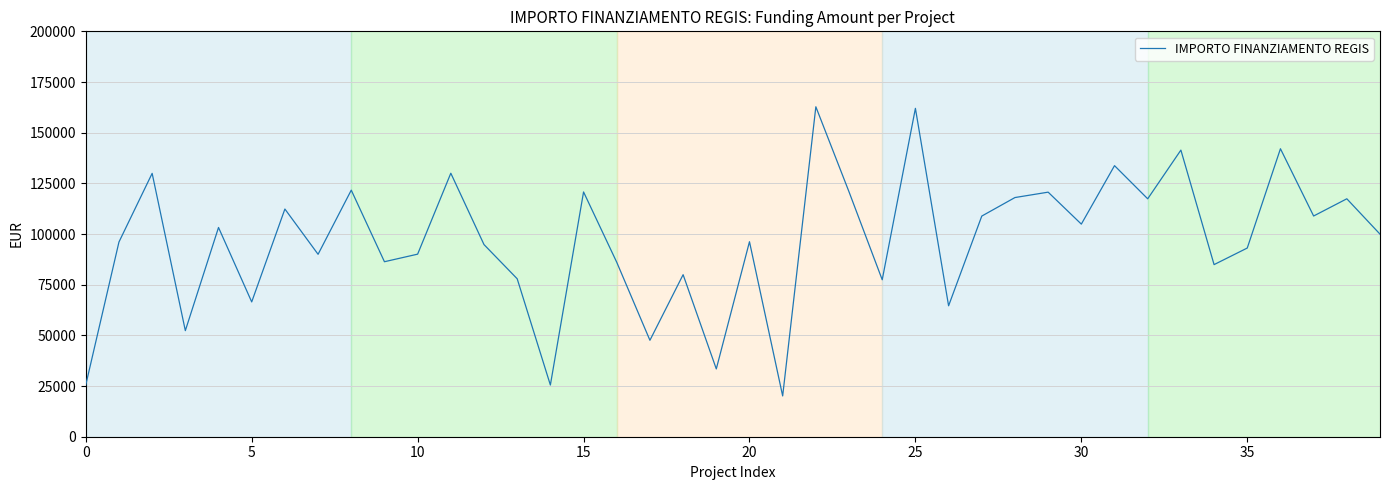

What is the difference between the maximum and minimum values?

142668